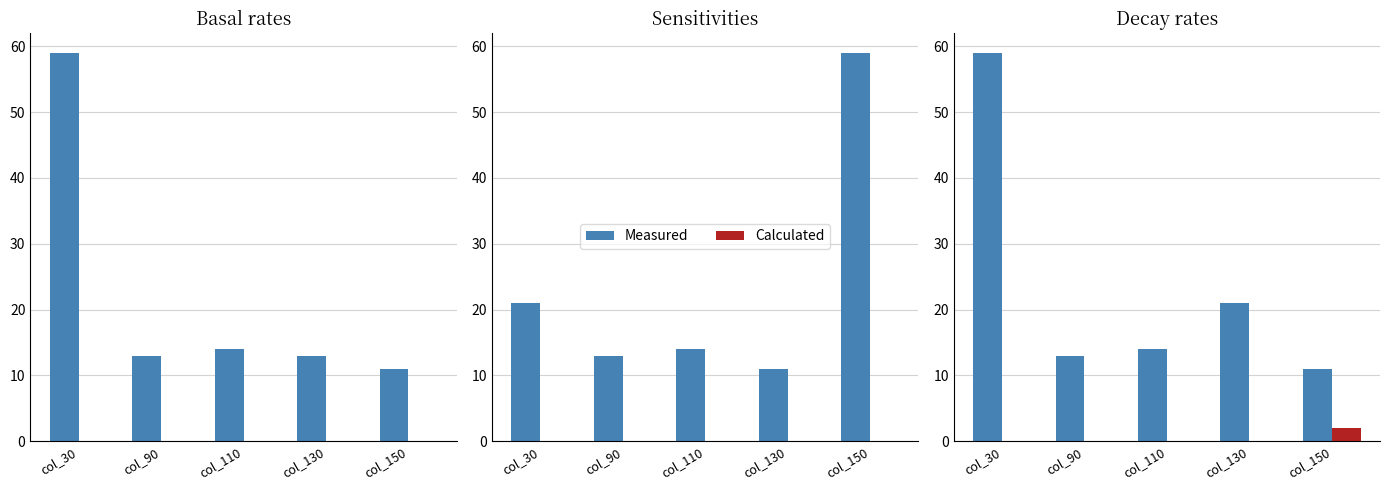

The Measured series shows 14 at col_110. True or false?

True